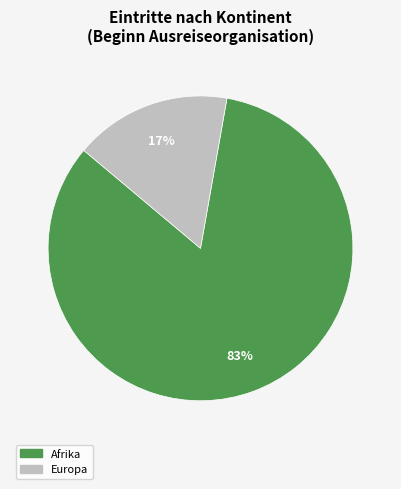

To the nearest percent, what is the average slice percentage?

50%